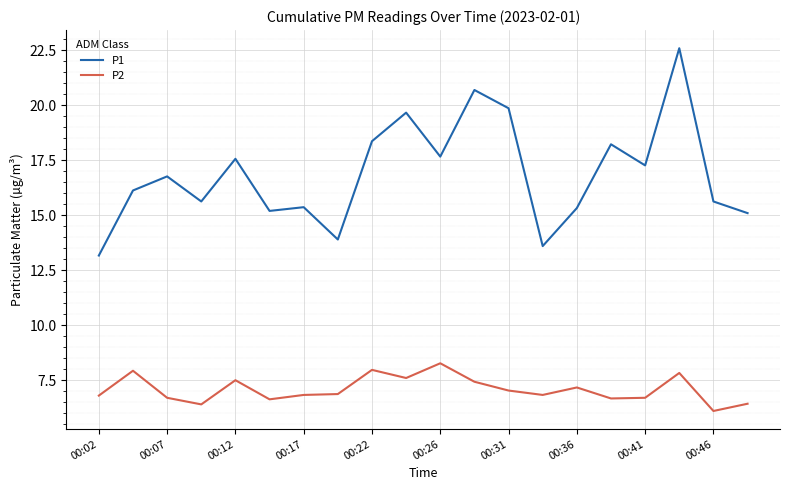

Which series has the largest range (max minus min)?

P1